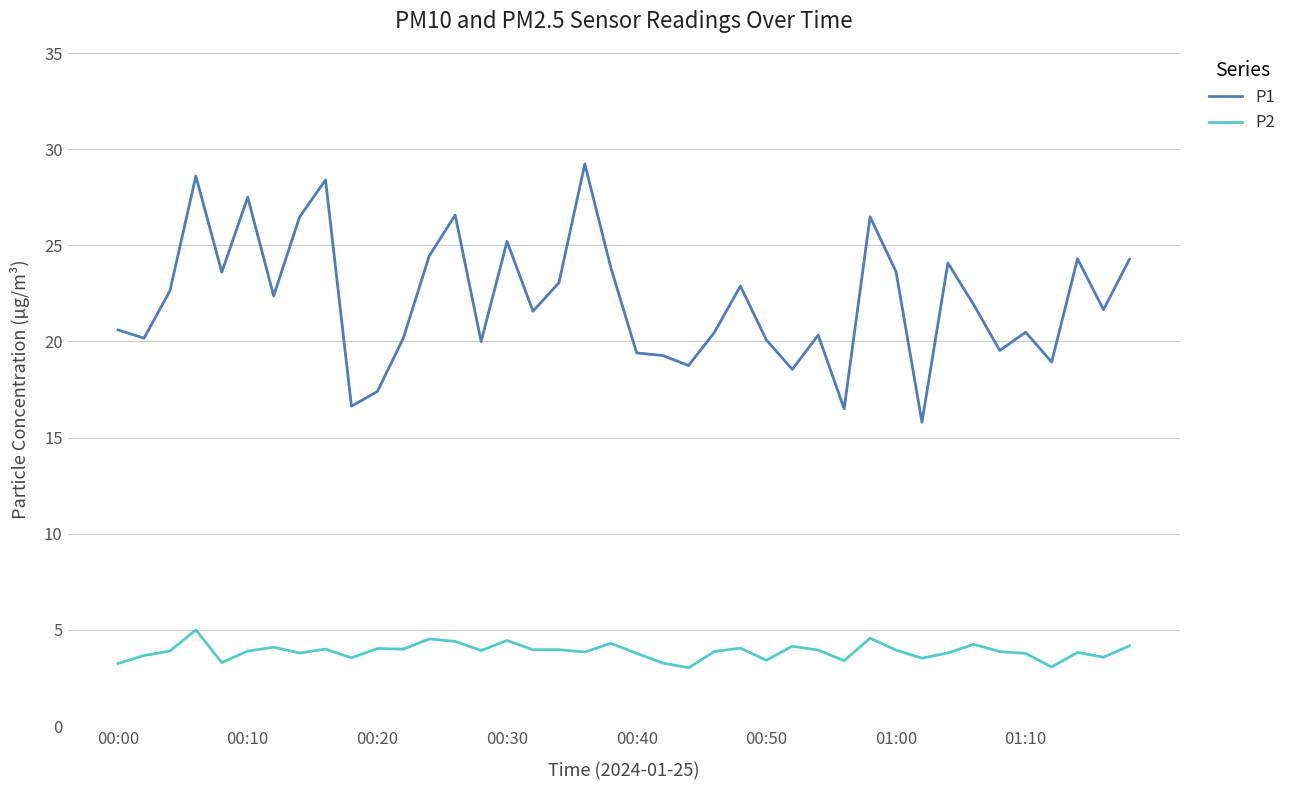

What is the sum of all P2 values?

155.2